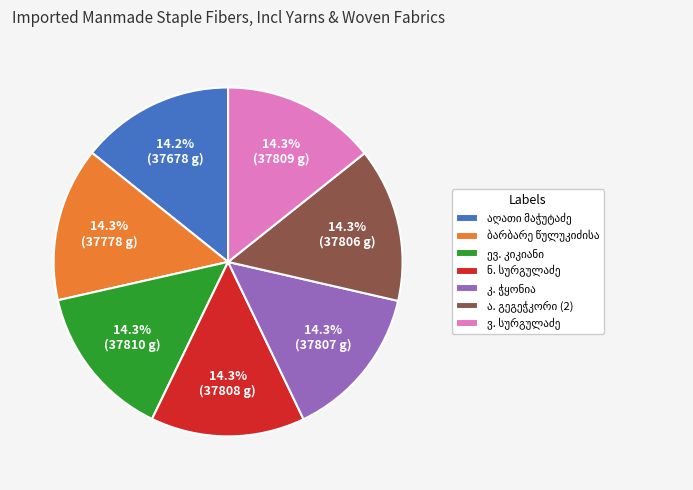

Count the number of slices in the pie.

7